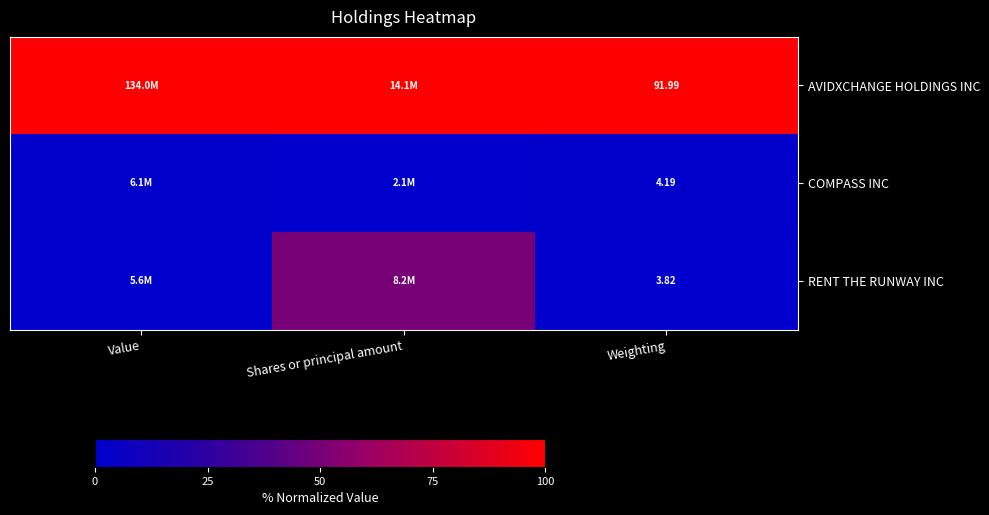

Rank the categories by RENT THE RUNWAY INC value from highest to lowest.

Shares or principal amount, Value, Weighting